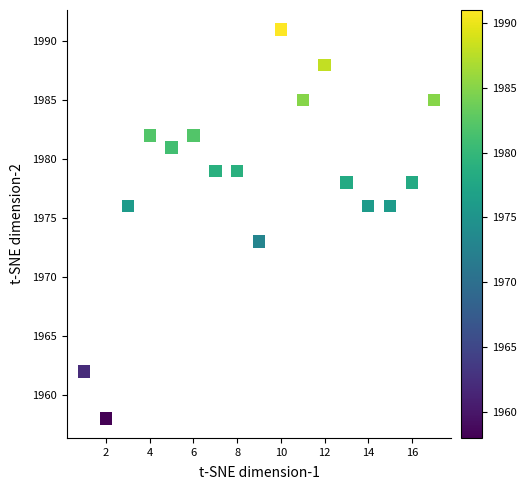

What Y value in the scatter plot is closest to 1974?

1973